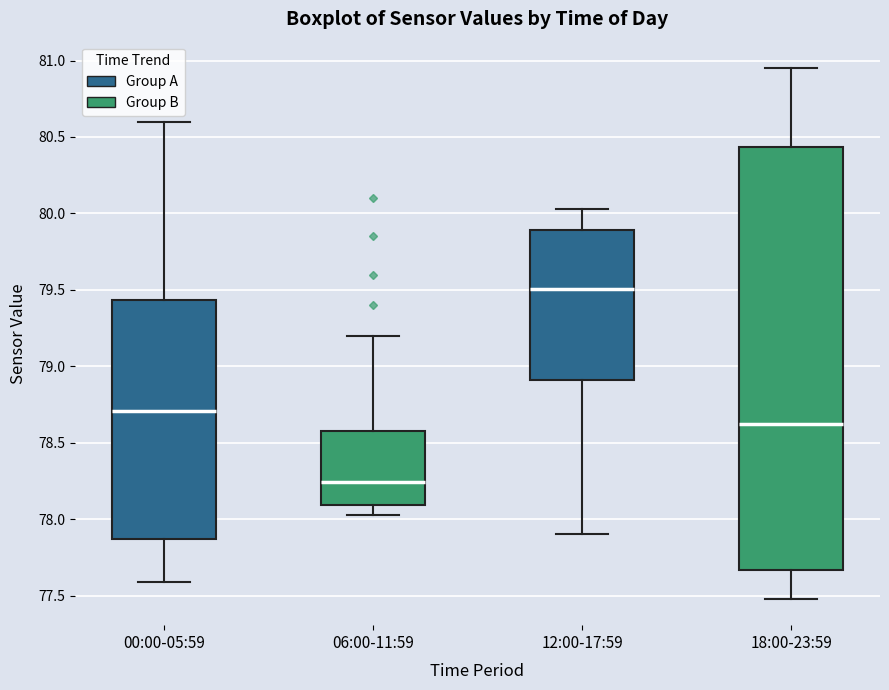

Reading left to right, transcribe this box plot: for each box, give where its median line is, the range the box spans, and where its two whiskers end, as read against the y-axis. The values are not printed on the chart, so give them approximately, as read against the axis.

00:00-05:59: median 78.70, box 77.85 to 79.45, whiskers 77.60 to 80.60
06:00-11:59: median 78.25, box 78.10 to 78.60, whiskers 78.05 to 79.20
12:00-17:59: median 79.50, box 78.90 to 79.90, whiskers 77.90 to 80.05
18:00-23:59: median 78.65, box 77.65 to 80.45, whiskers 77.50 to 80.95